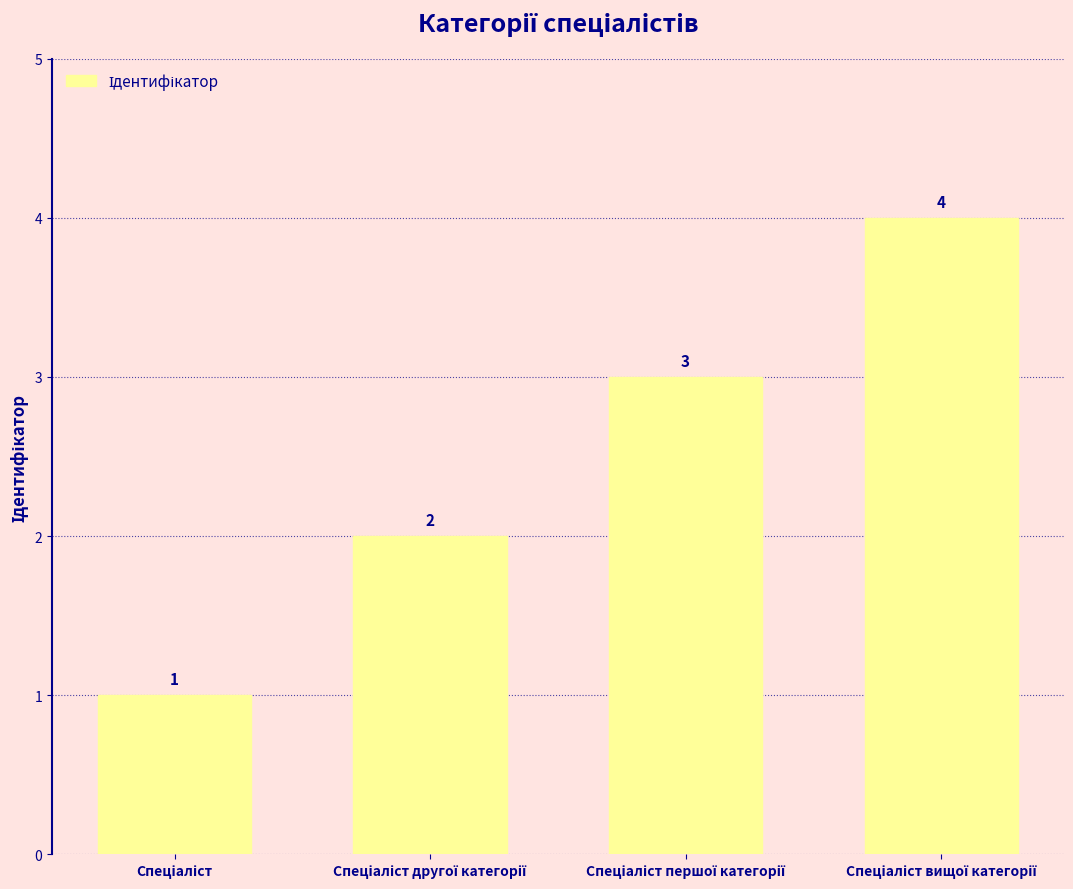

How many values are between 2 and 4?

3